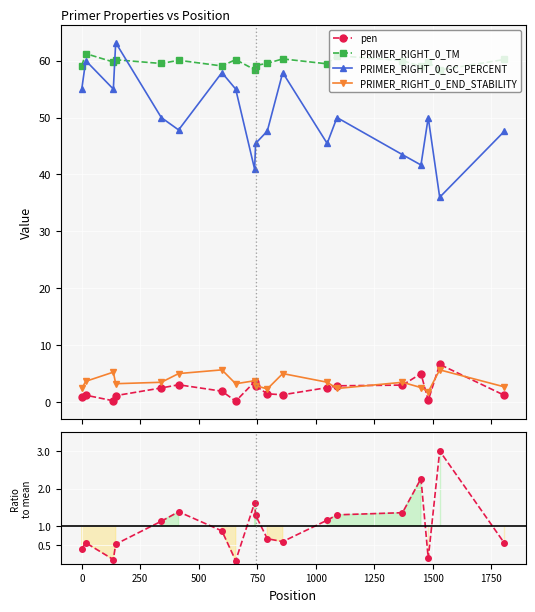

True or false: PRIMER_RIGHT_0_END_STABILITY has more than 0 points higher than both neighbors.

True